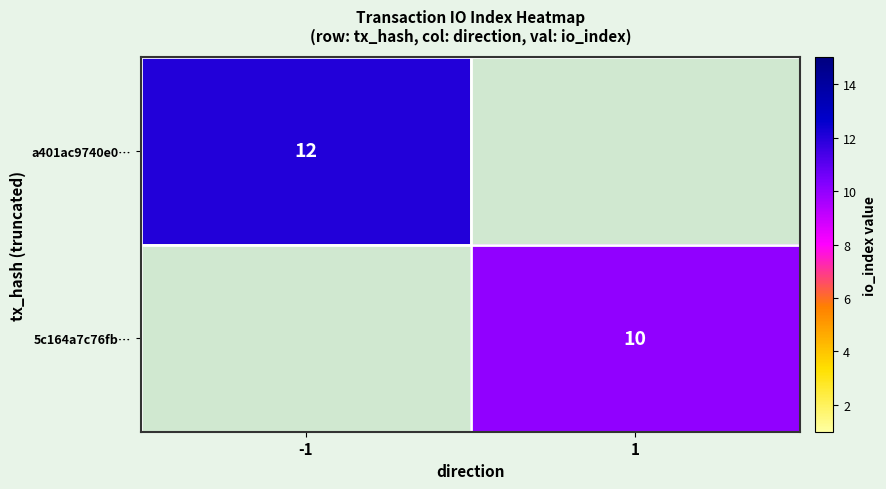

What is the total value across all series at -1?

12